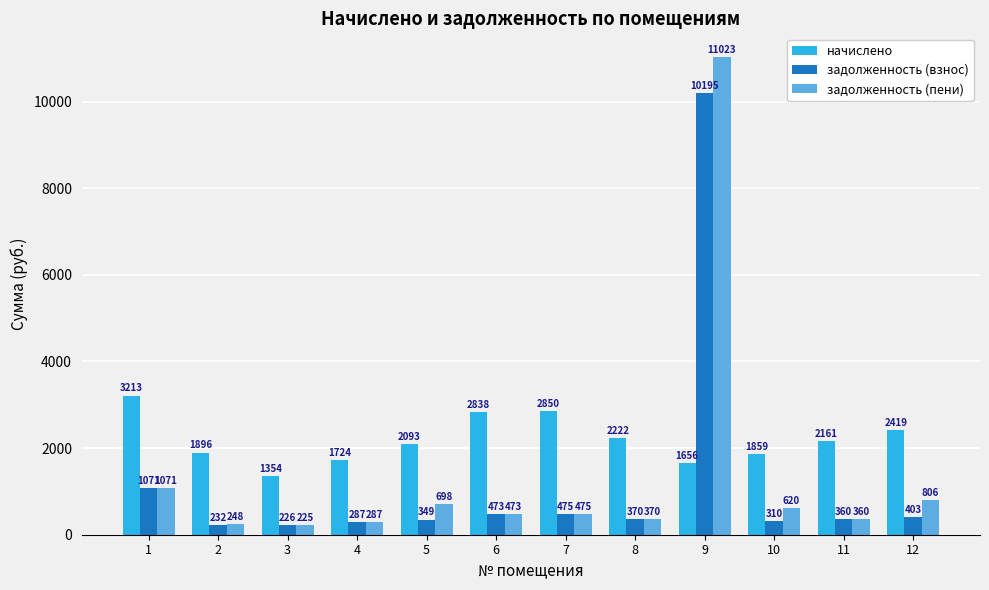

What is the minimum value shown in the chart?

225.2